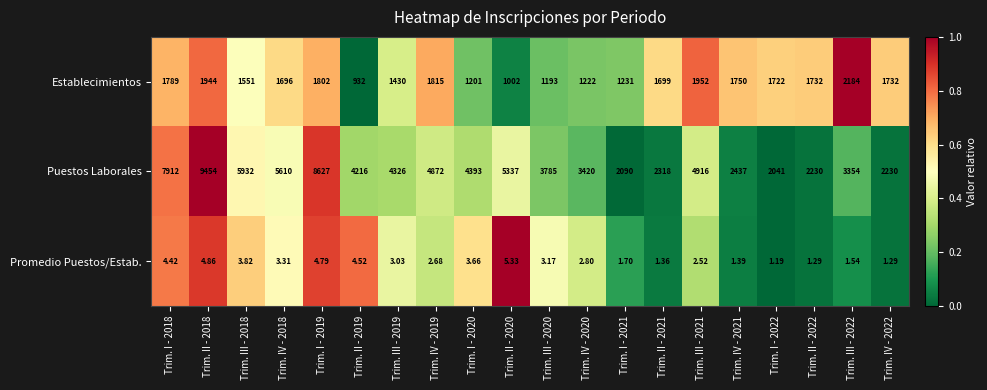

Which series has the largest range (max minus min)?

Puestos Laborales